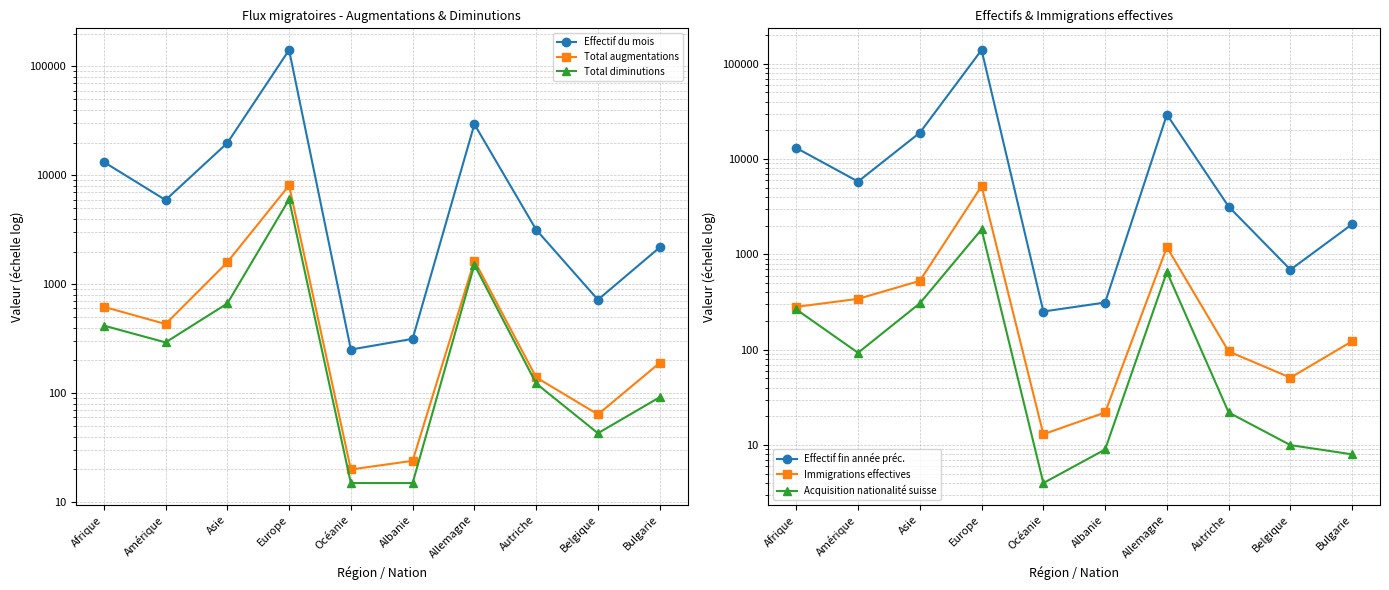

Which category has the highest value in the Effectif du mois series?

Europe